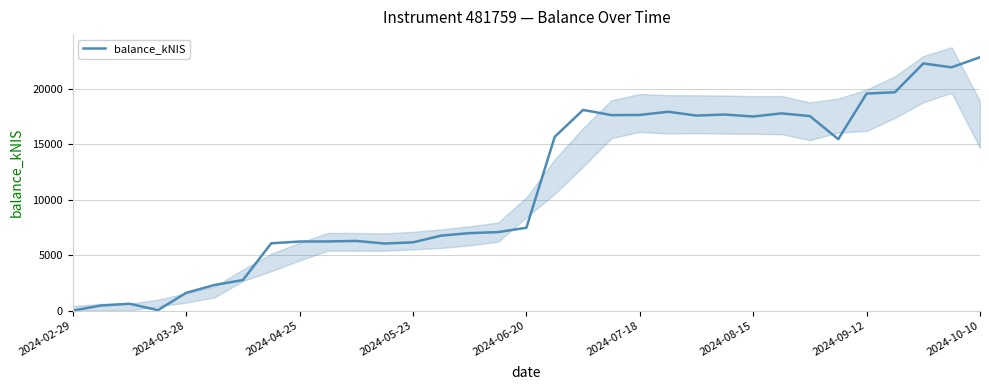

Reading left to right, what are all the values shown in this chart?

0.0	451.9	611.6	35.9	1596.2	2302.6	2745.8	6060.4	6219.0	6227.4	6272.4	6039.1	6146.5	6754.3	6977.2	7068.3	7461.2	15659.6	18079.5	17613.2	17628.1	17914.4	17571.6	17666.6	17484.8	17769.5	17524.7	15446.1	19552.0	19674.3	22267.8	21921.5	22829.0